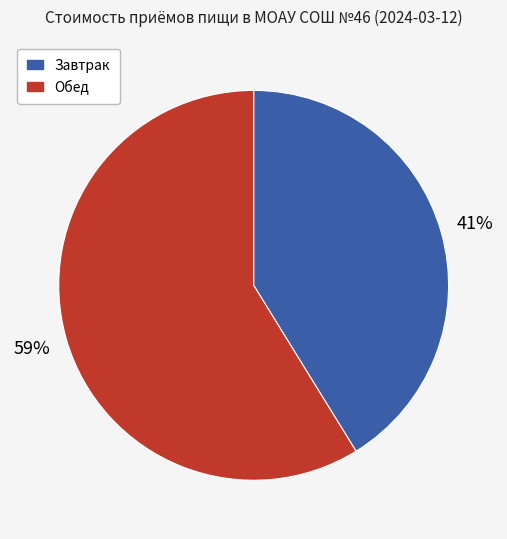

Is there any slice that represents more than half of the pie?

Yes